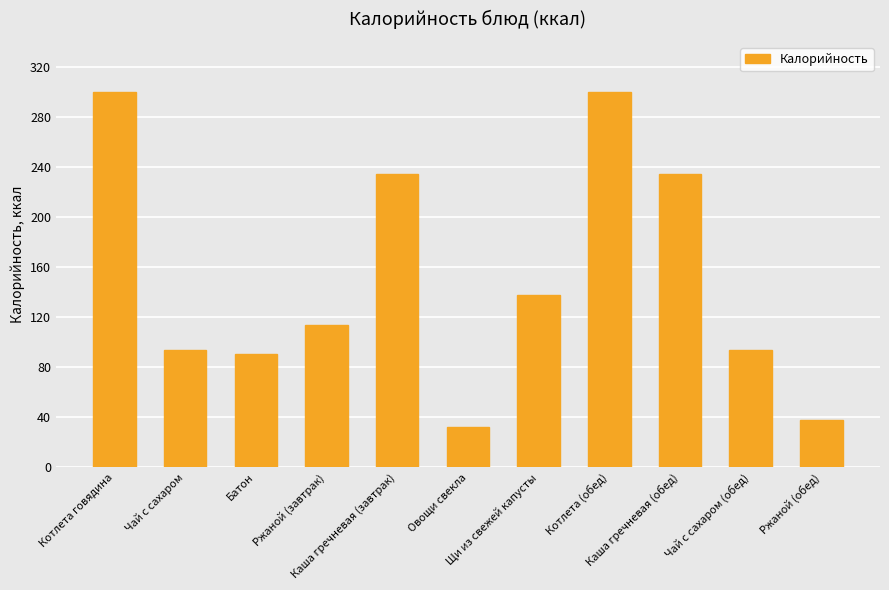

Does the chart contain any negative values?

No